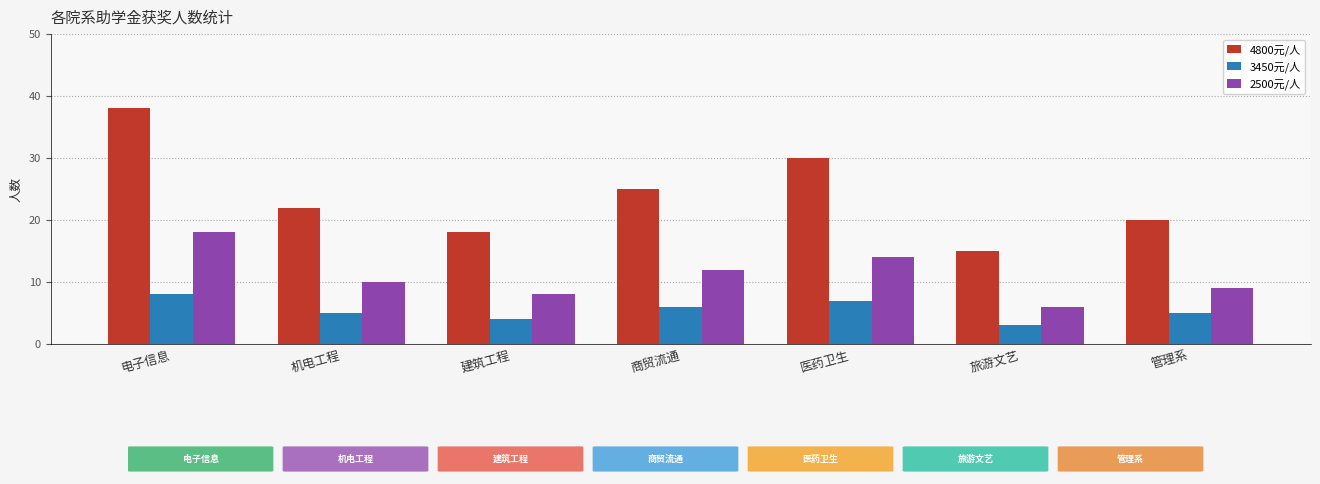

What is the difference between the maximum and minimum values in the 4800元/人 series?

23